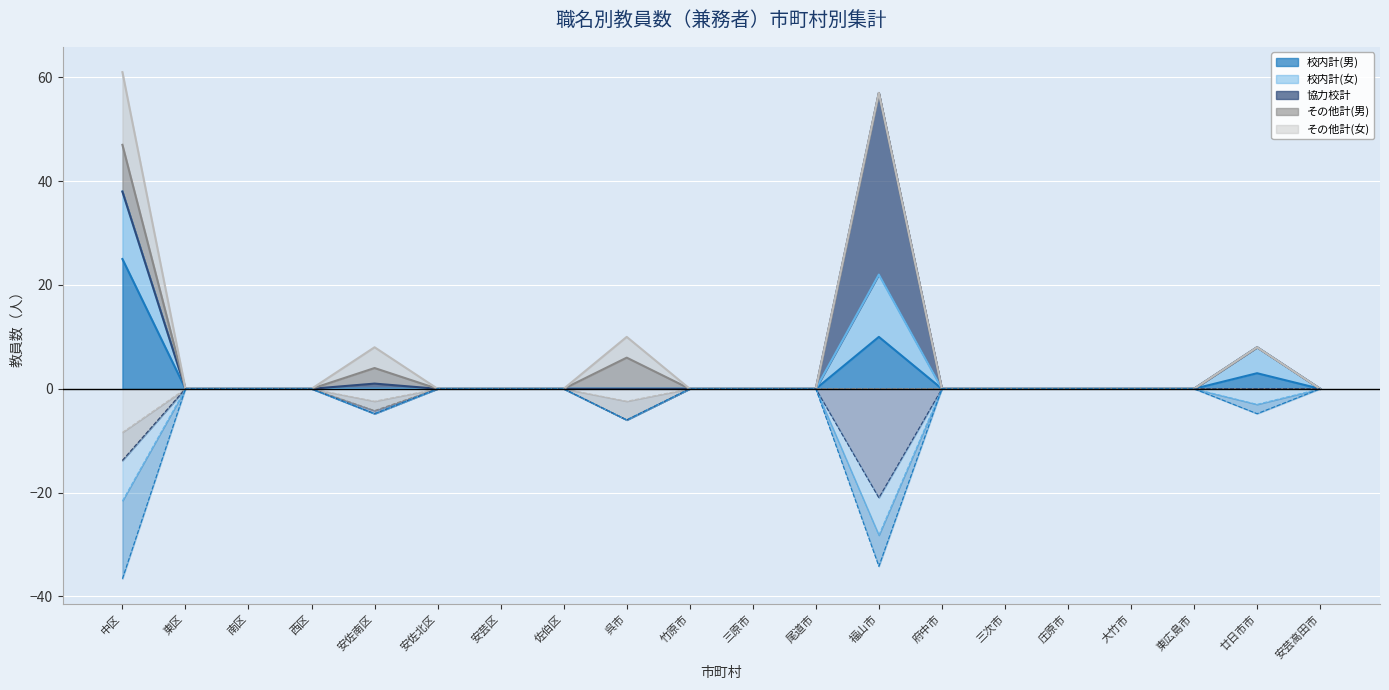

True or false: その他計(男) and 校内計(男) intersect in this chart.

False